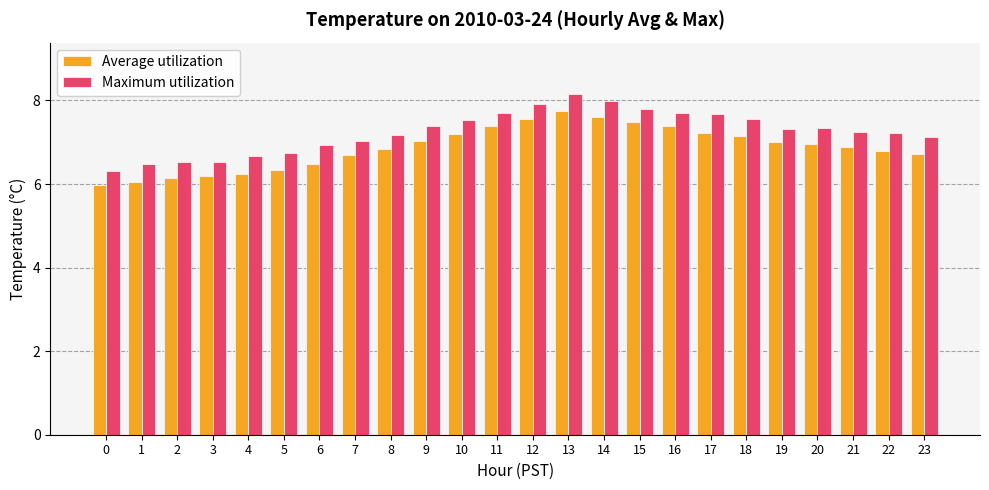

Which series has the largest range (max minus min)?

Maximum utilization